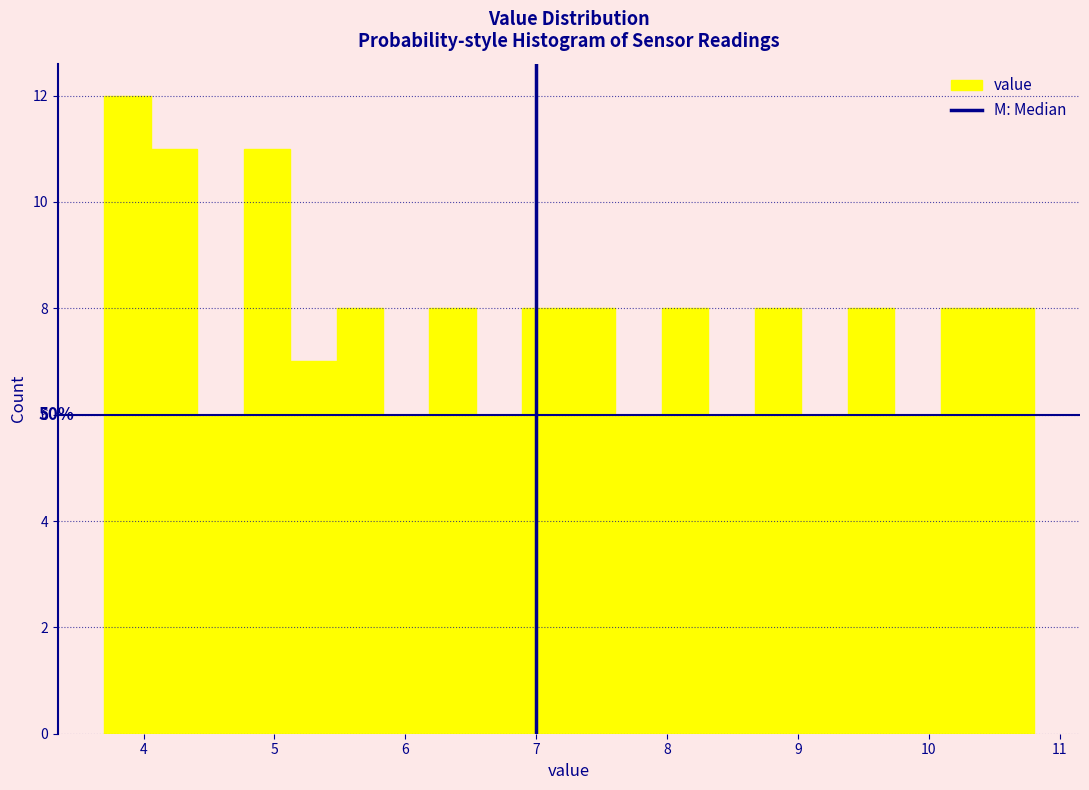

Read against the x-axis, roughly where is the centre of the tallest bar?

3.9